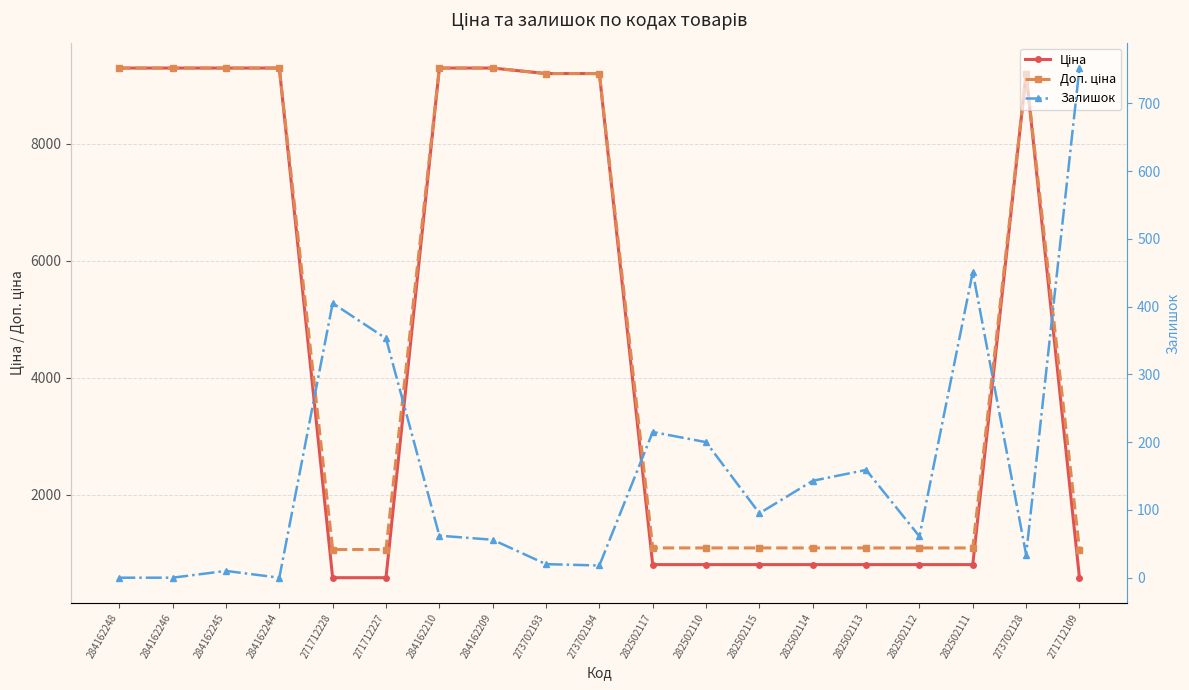

Where is the first local minimum for Залишок?

284162244